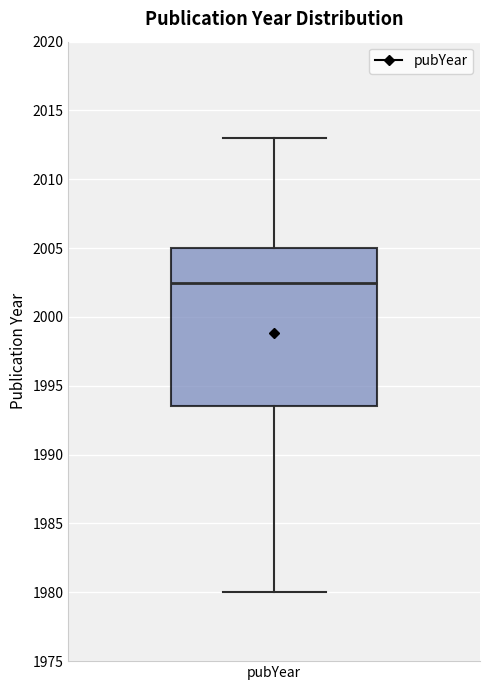

Transcribe this box plot: give where the median line is, the range the box spans, and where the two whiskers end, as read against the y-axis. The values are not printed on the chart, so give them approximately, as read against the axis.

median 2002.5, box 1993.5 to 2005.0, whiskers 1980.0 to 2013.0